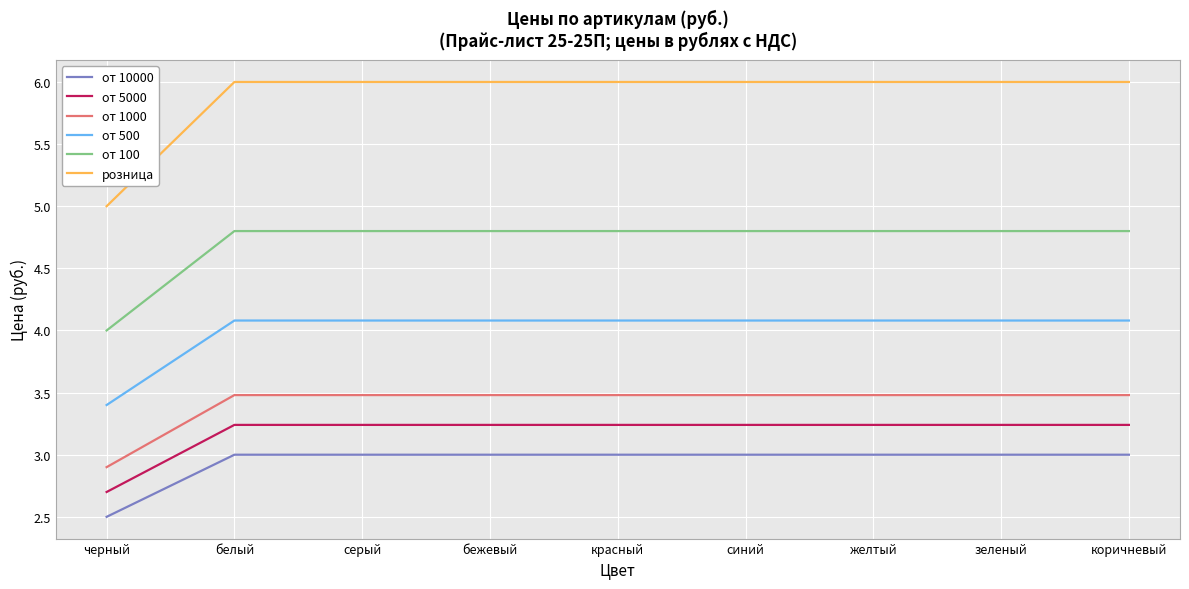

True or false: от 500 and от 100 cross at least once.

False